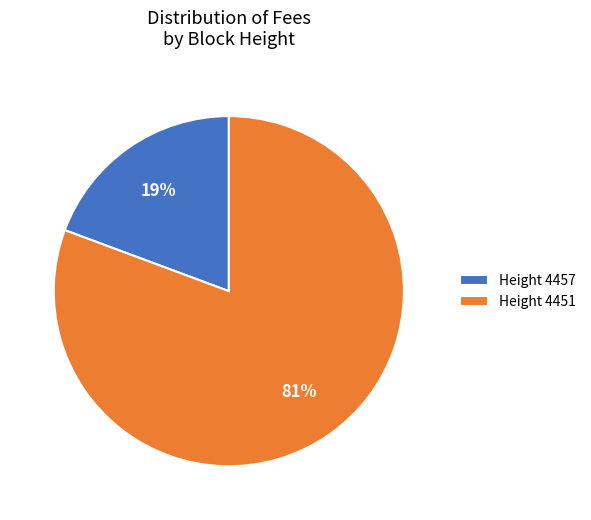

To the nearest percent, what is the combined percentage of Height 4451 and Height 4457?

100%